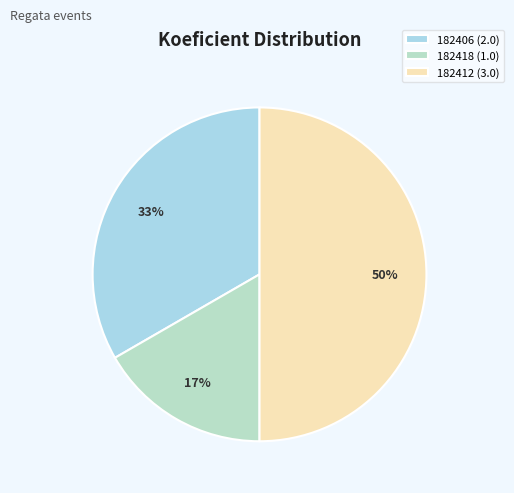

How many segments does this pie chart have?

3